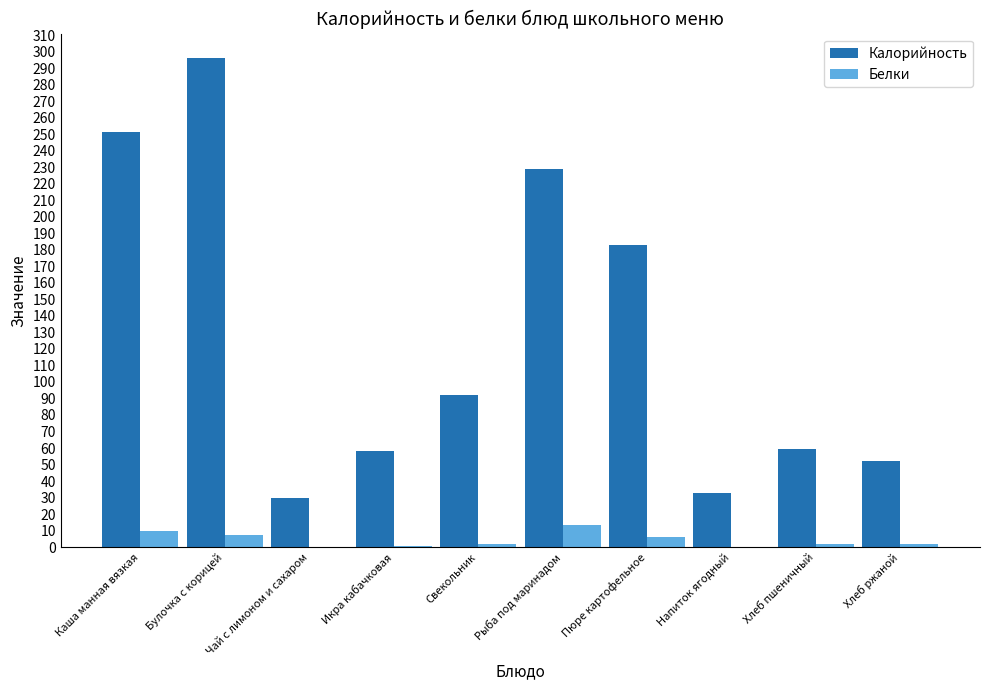

Is it true that Белки equals 13.5 at Рыба под маринадом?

True